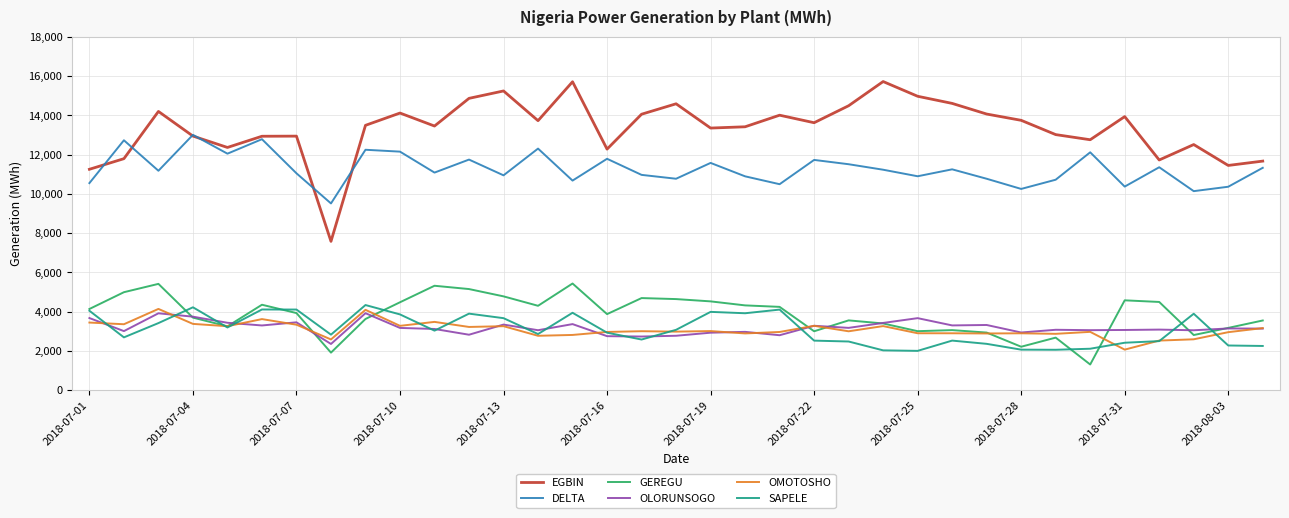

What is the average value of the OLORUNSOGO series?

3185.0